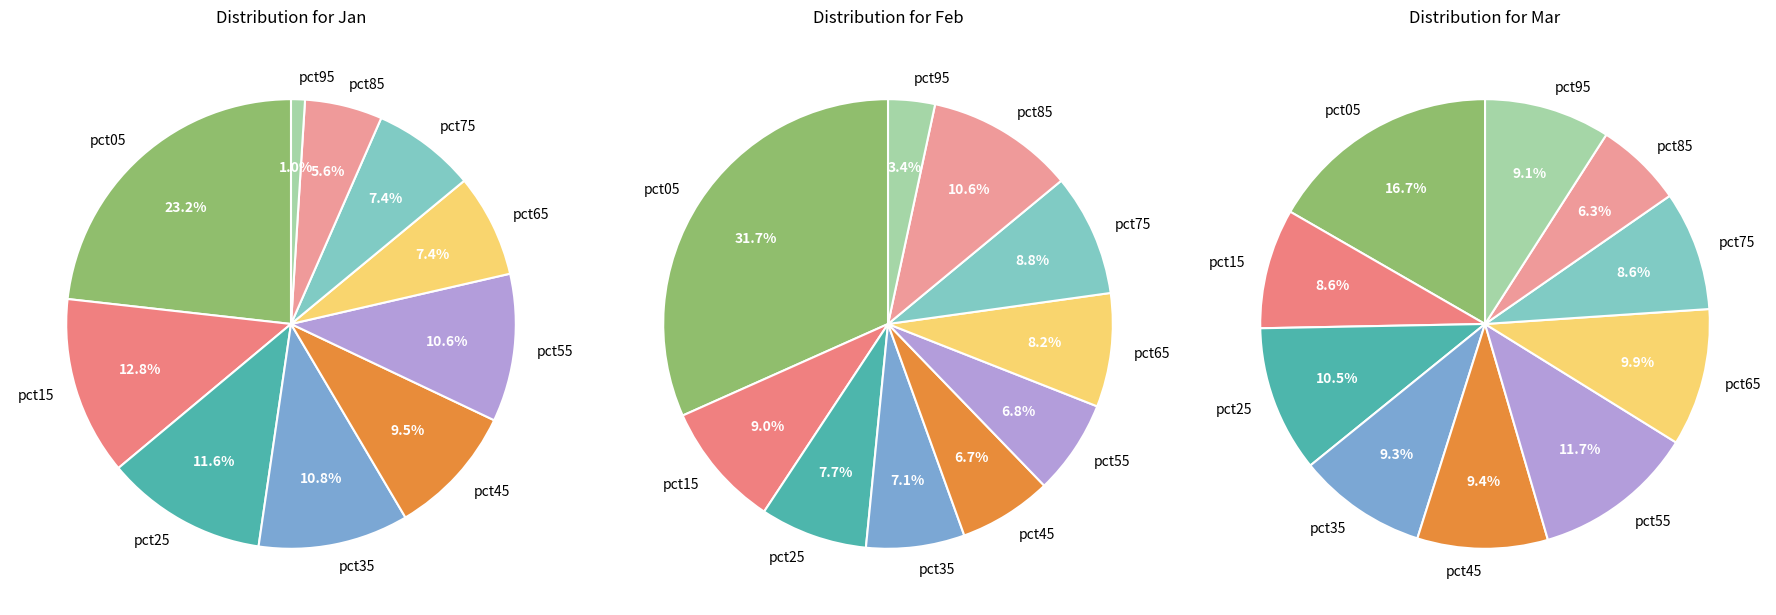

To the nearest percent, what is the difference between the pct85 and pct15 slice percentages?

7%